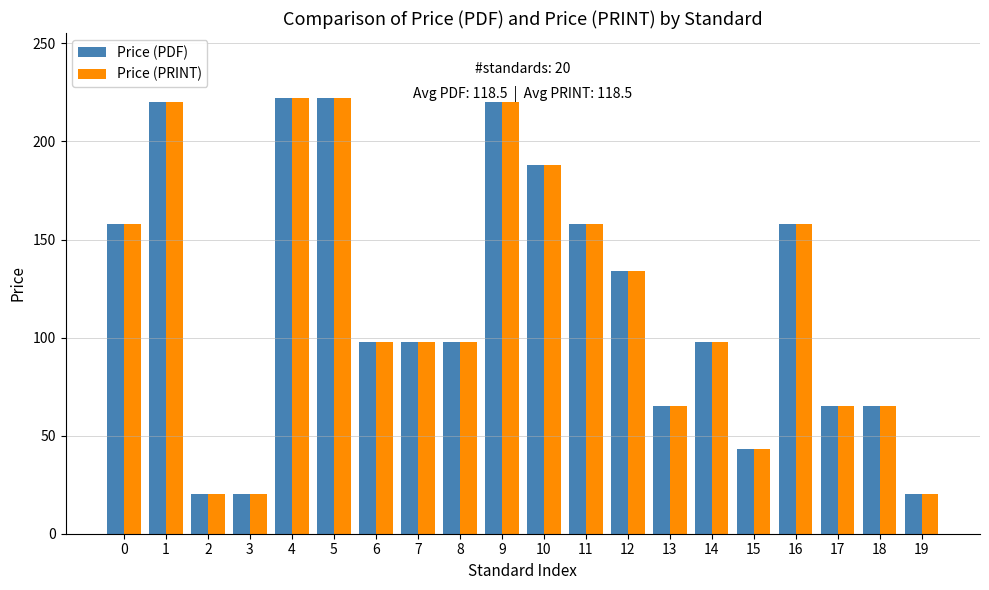

What is the total value across all series at 0?

316